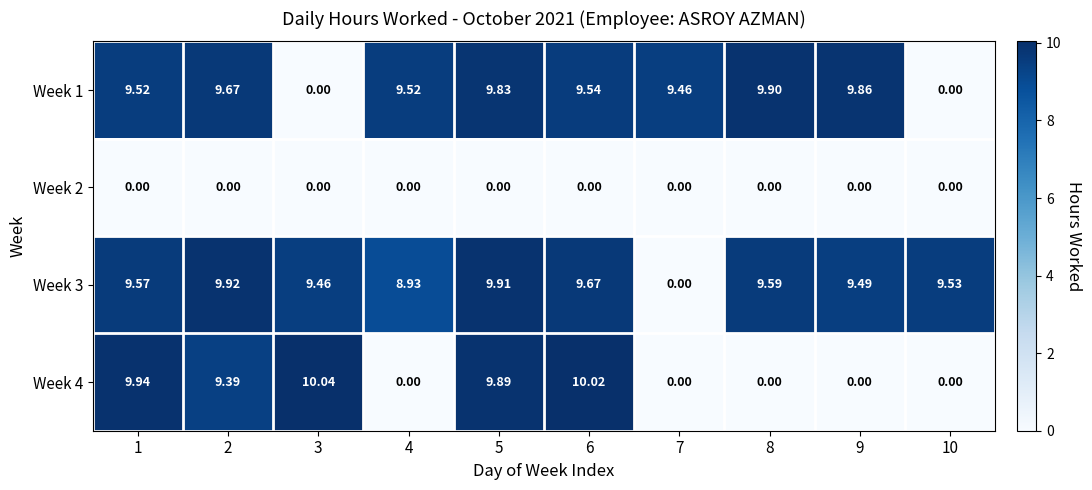

Is the value of Week 2 at 5 greater than the value of Week 3 at 2?

No